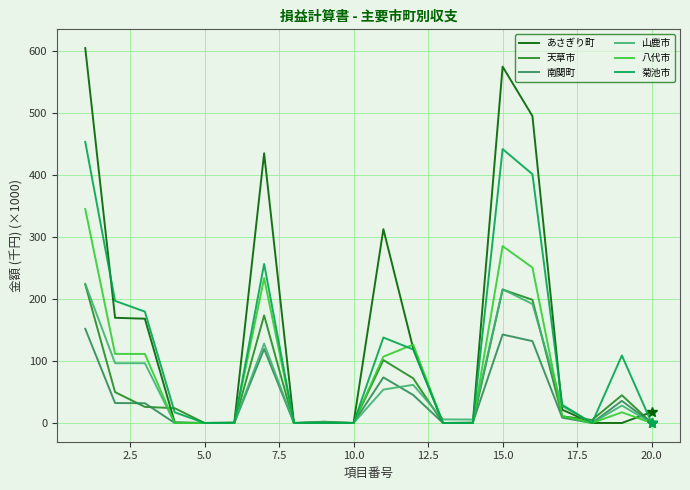

Which series has the widest spread of values?

あさぎり町